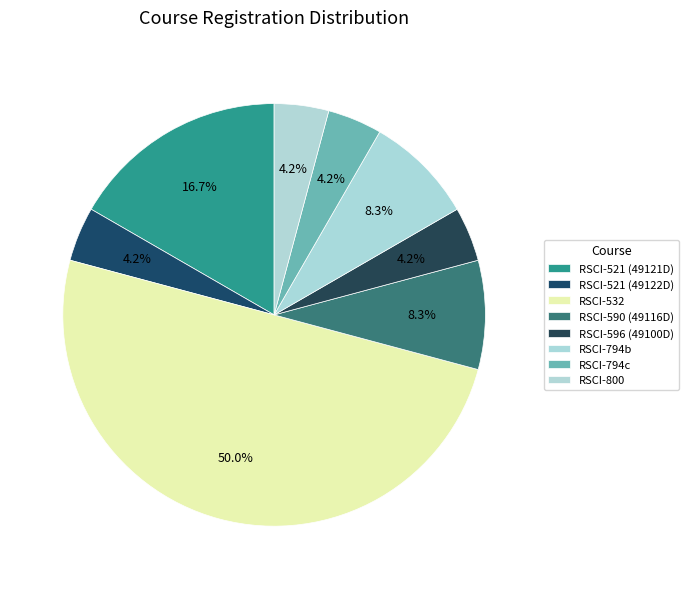

To the nearest percent, what is the difference between the RSCI-532 and RSCI-521 (49121D) slice percentages?

33%